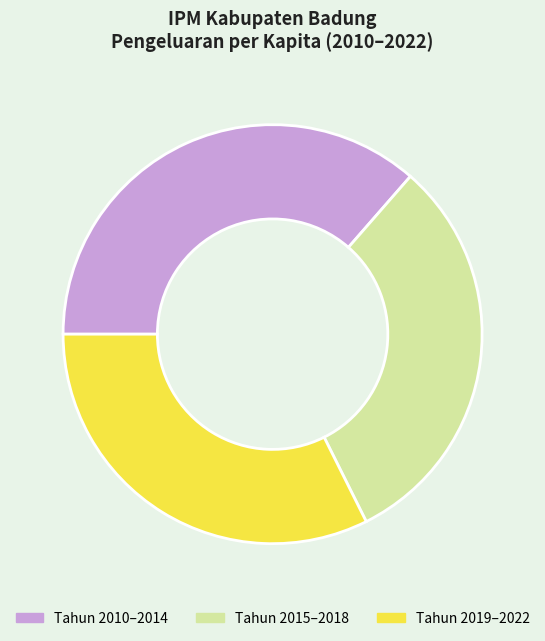

Count the number of slices in the pie.

3